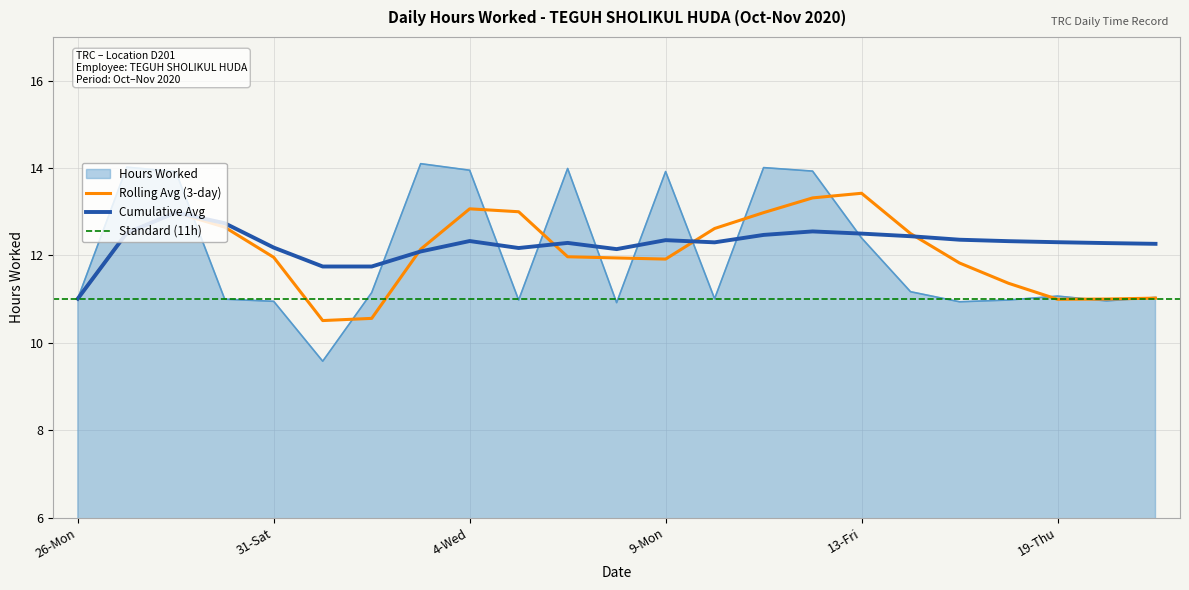

At which category is the sum across all series the highest?

28-Wed